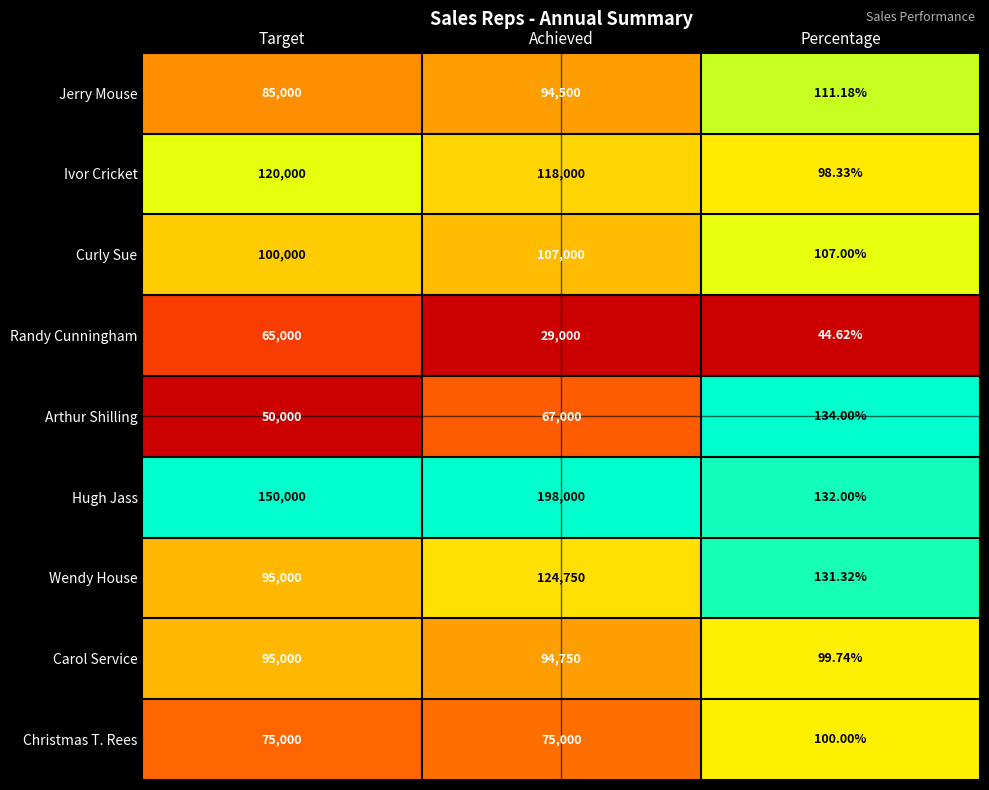

Rank the series by their maximum value, from lowest to highest.

Randy Cunningham, Arthur Shilling, Christmas T. Rees, Jerry Mouse, Carol Service, Curly Sue, Ivor Cricket, Wendy House, Hugh Jass